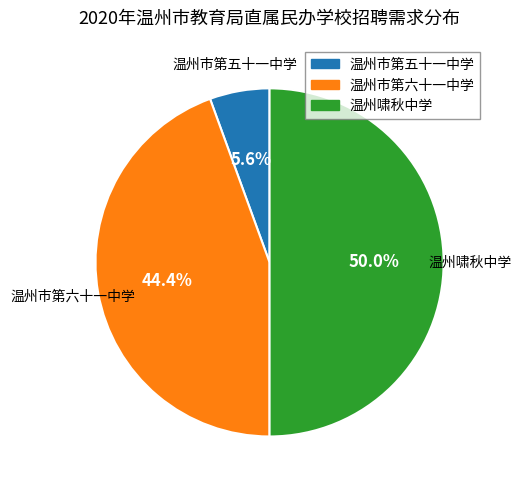

Does 温州市第五十一中学 account for over 50% of the chart?

No